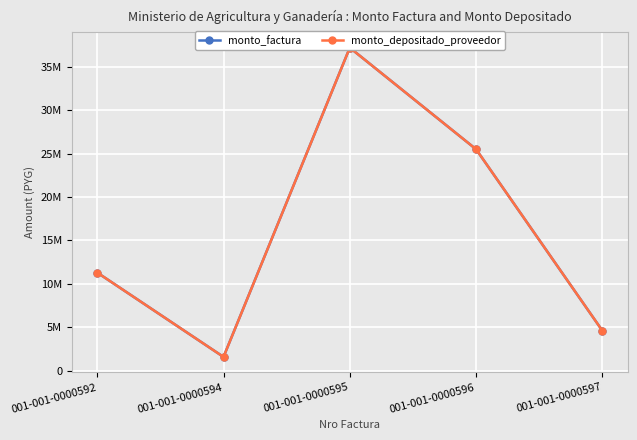

Reading right to left, what are all the values shown in this chart?

monto_factura: 001-001-0000597=4600000	001-001-0000596=25500000	001-001-0000595=37200000	001-001-0000594=1580000	001-001-0000592=11295000
monto_depositado_proveedor: 001-001-0000597=4600000	001-001-0000596=25500000	001-001-0000595=37200000	001-001-0000594=1580000	001-001-0000592=11295000